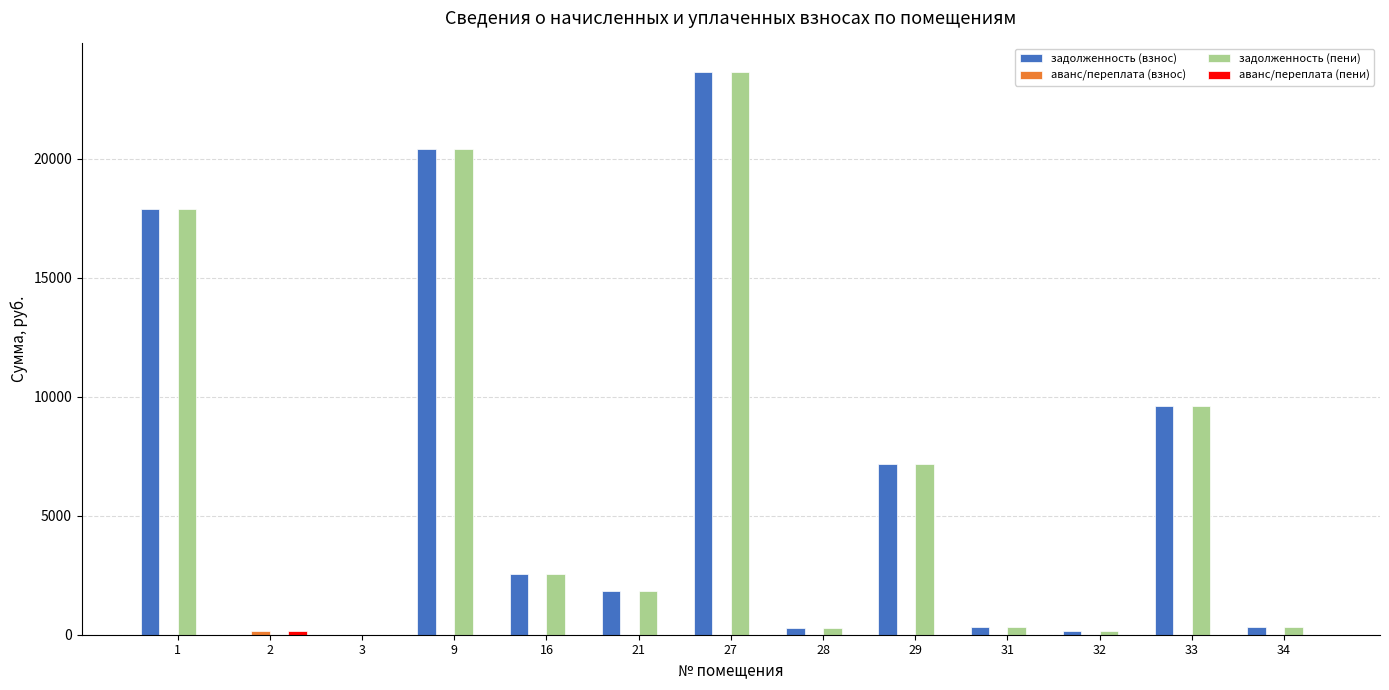

Where is задолженность (пени) nearest to the value 11837?

33